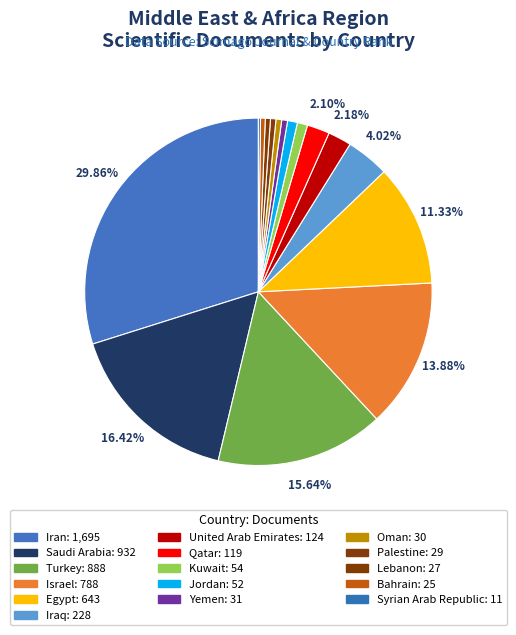

How many slices are in this pie chart?

16